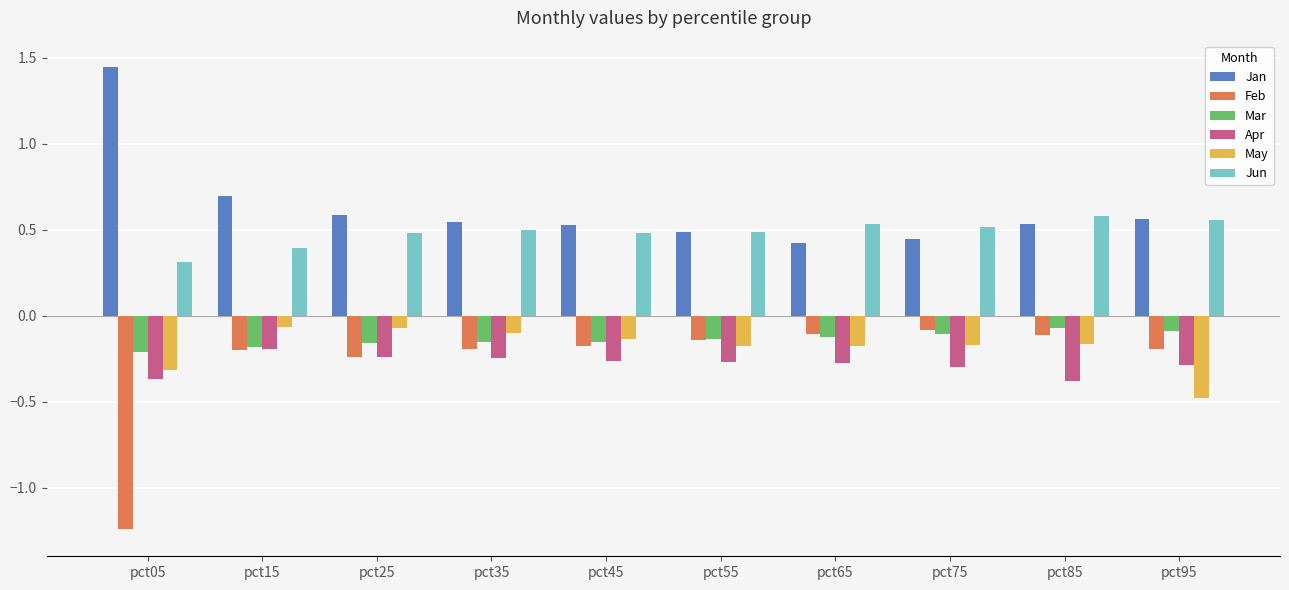

What is the difference between the highest and lowest values at pct15?

0.9